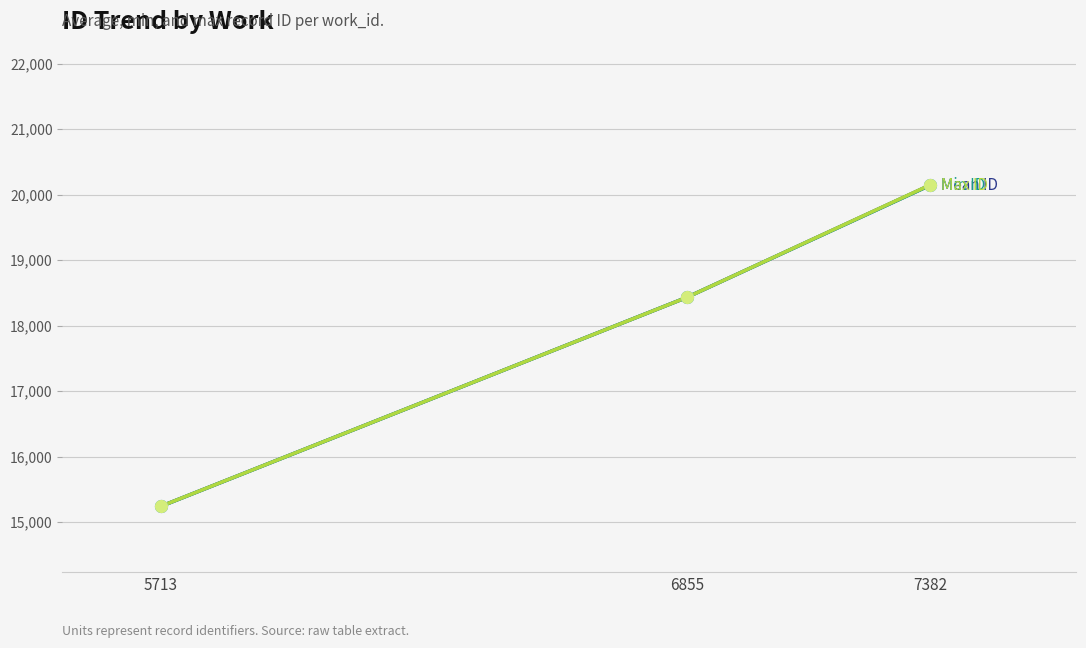

What is the spread (max minus min) of values at 7382?

6.0